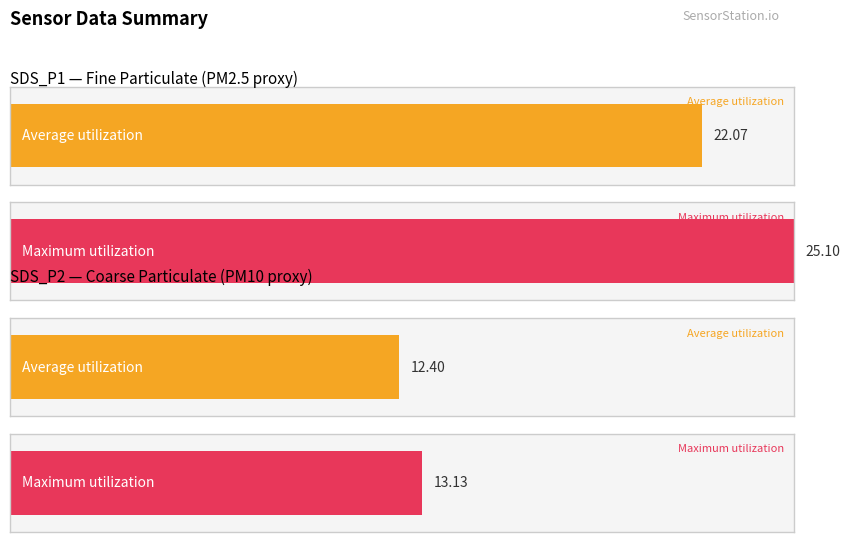

What is the difference between the highest and lowest values at SDS_P1?

3.0